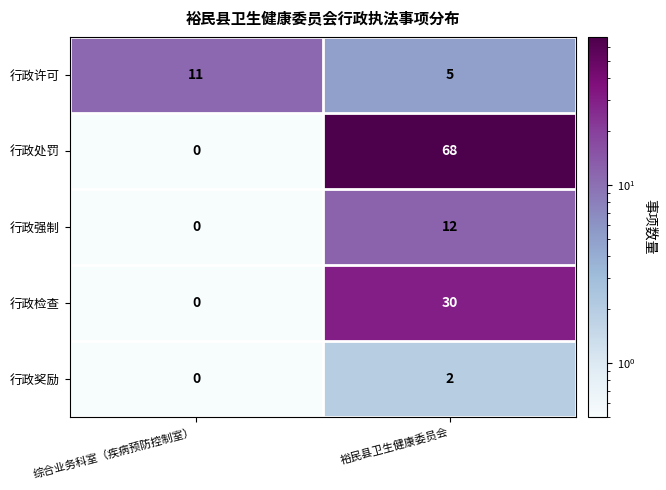

Which label corresponds to the smallest value in the chart?

综合业务科室（疾病预防控制室）